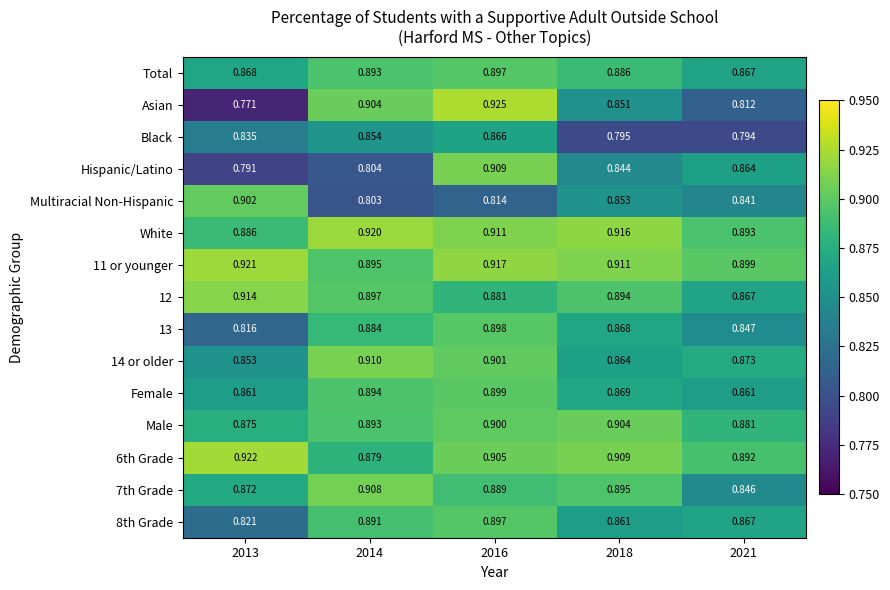

Between 2016 and 2018, which series saw the biggest shift?

Asian